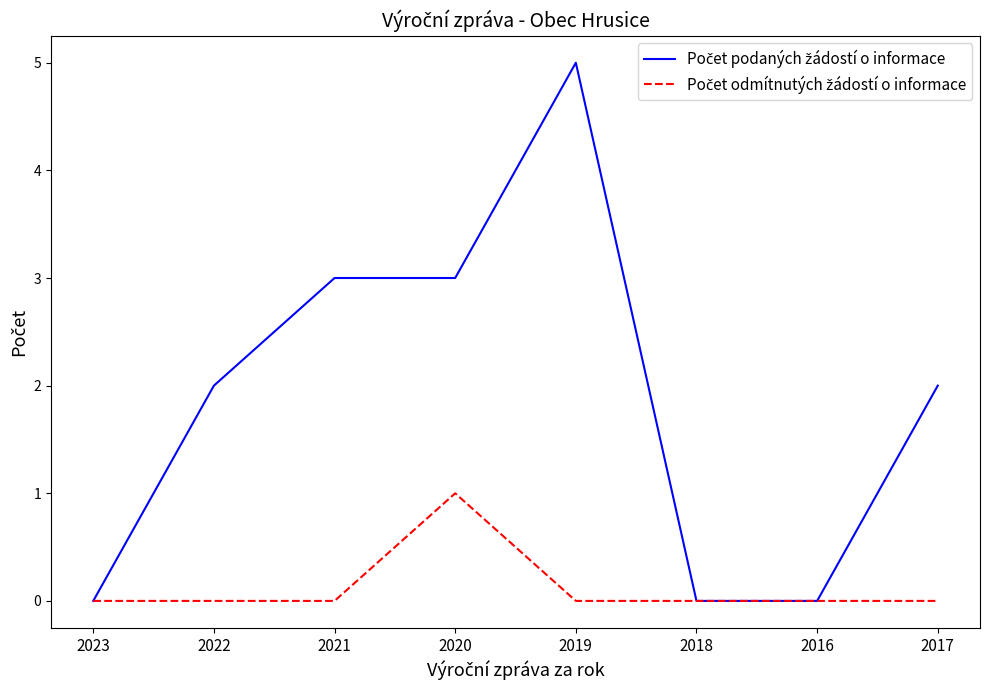

Which category has the highest value across all series?

2019